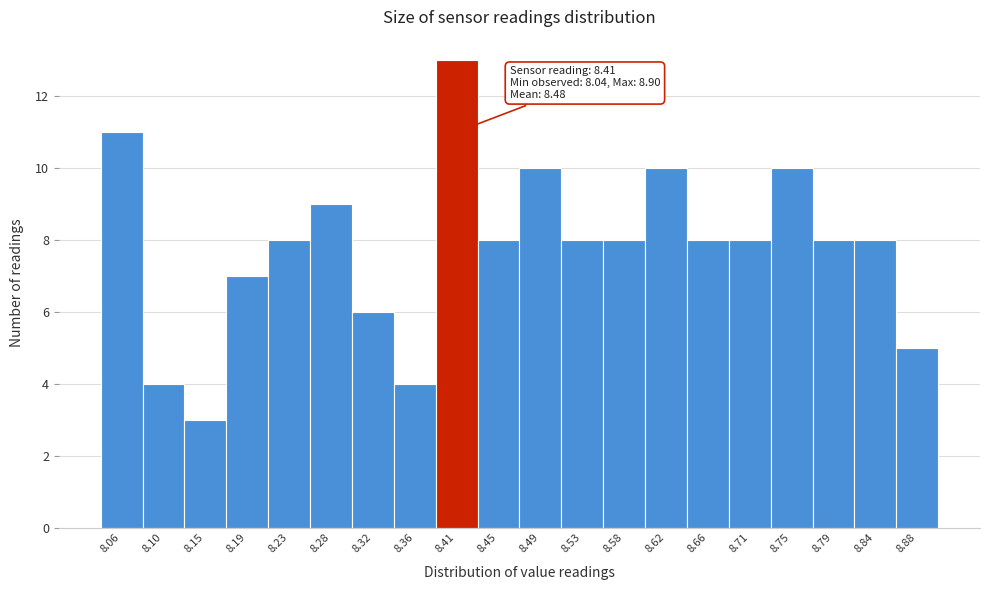

Over which range of the x-axis is the bar tallest?

8.384 to 8.427